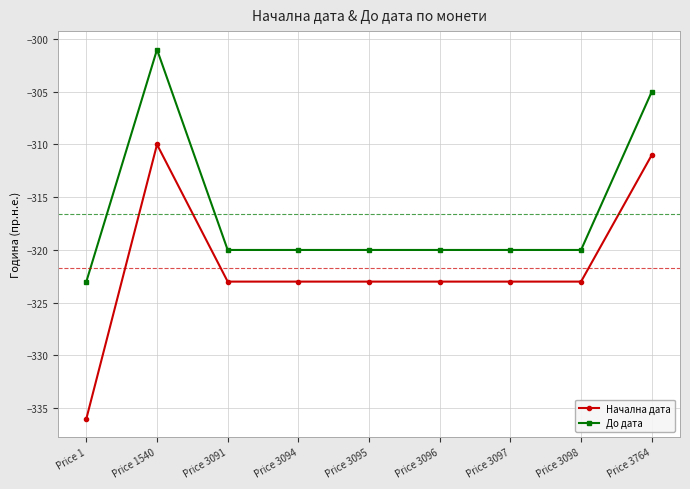

What is the difference between the highest and lowest values at Price 3094?

3